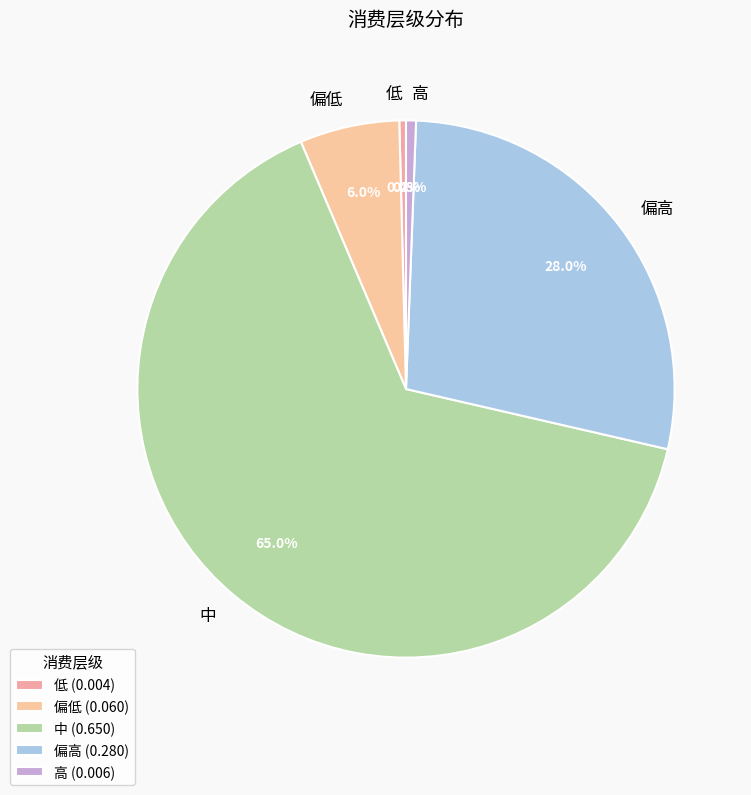

To the nearest percent, what percentage of the pie is 高?

1%